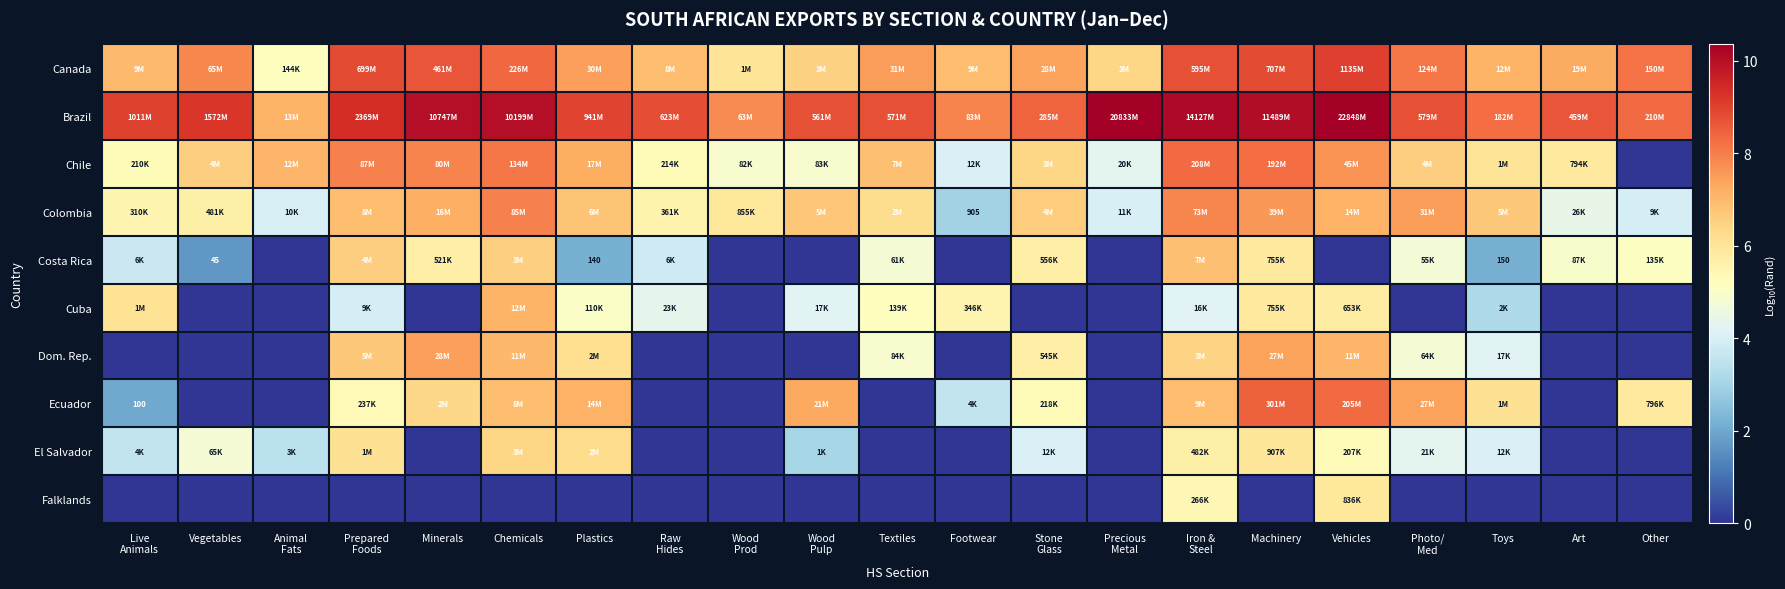

Which category has the lowest value in the Dom. Rep. series?

Live Animals